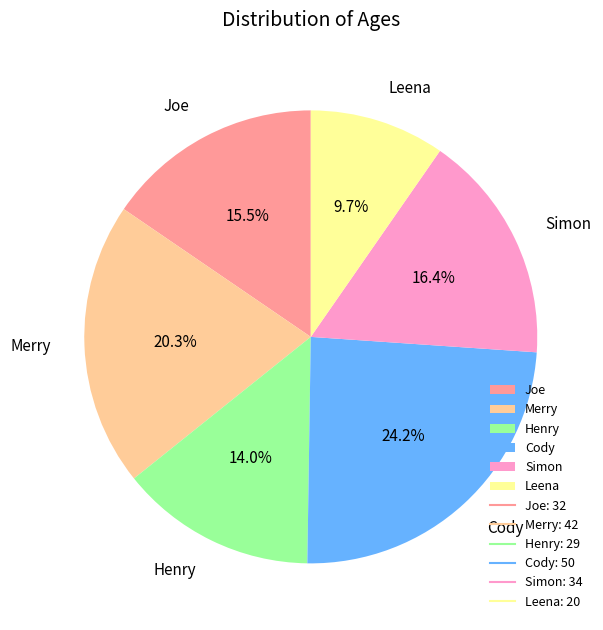

To the nearest percent, what is the difference between the Joe and Simon slice percentages?

1%